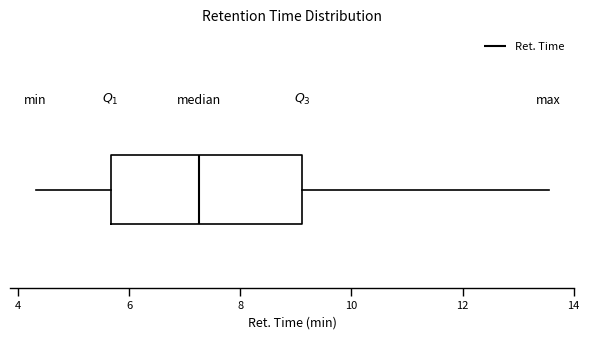

Transcribe this box plot: give where the median line is, the range the box spans, and where the two whiskers end, as read against the x-axis. The values are not printed on the chart, so give them approximately, as read against the axis.

median 7.2, box 5.6 to 9.2, whiskers 4.4 to 13.6